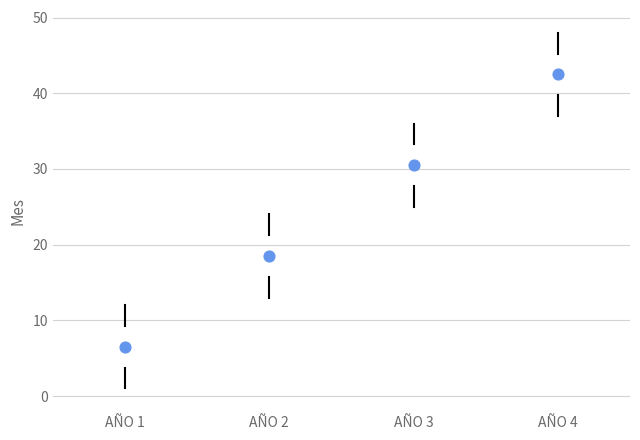

Reading left to right, transcribe this box plot: for each box, give where its median line is, the range the box spans, and where its two whiskers end, as read against the y-axis. The values are not printed on the chart, so give them approximately, as read against the axis.

AÑO 1: median 7, box 4 to 9, whiskers 1 to 12
AÑO 2: median 19, box 16 to 21, whiskers 13 to 24
AÑO 3: median 31, box 28 to 33, whiskers 25 to 36
AÑO 4: median 43, box 40 to 45, whiskers 37 to 48